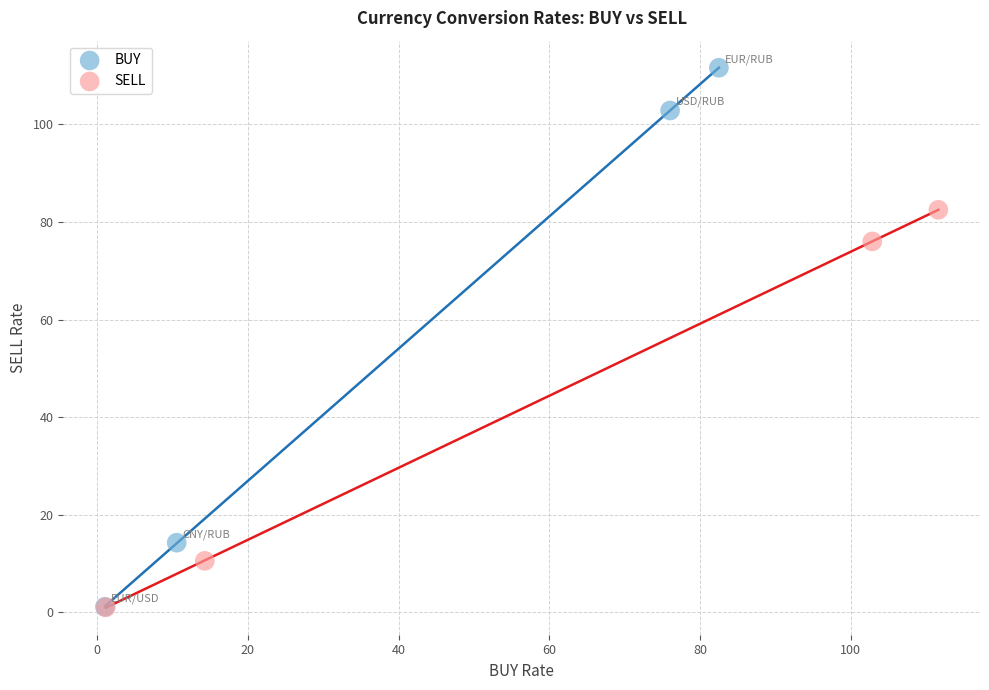

Which series reaches the maximum Y coordinate?

BUY